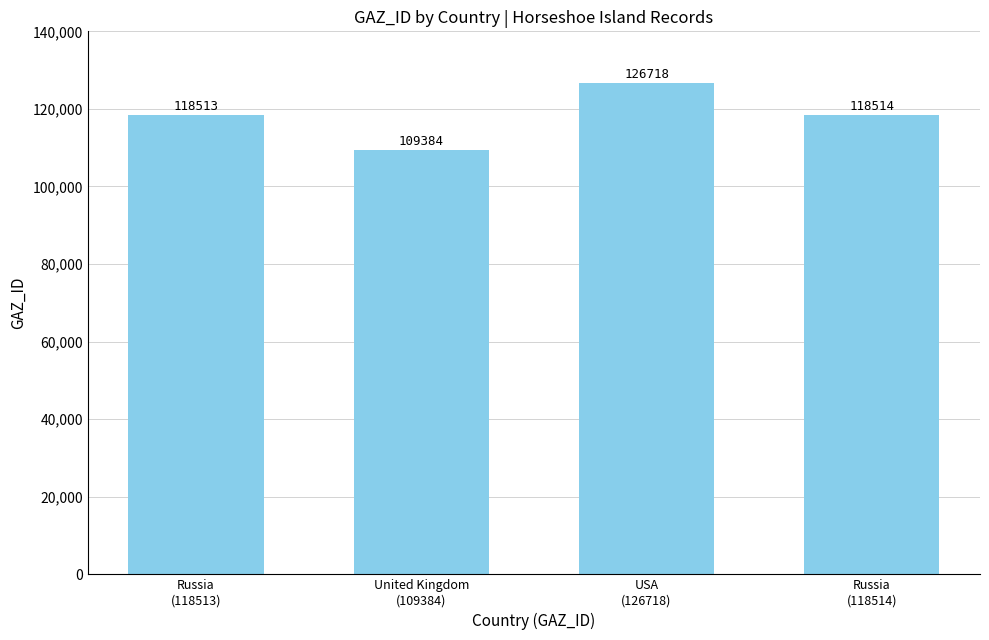

What is the sum of all values?

473129